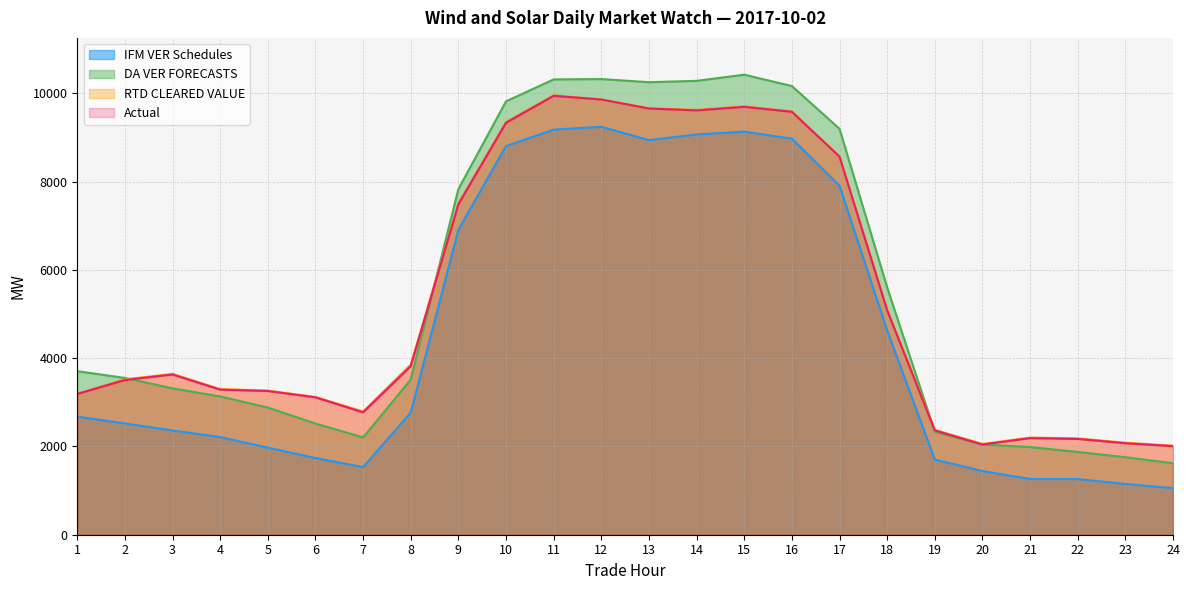

How many lines are shown in the chart?

4